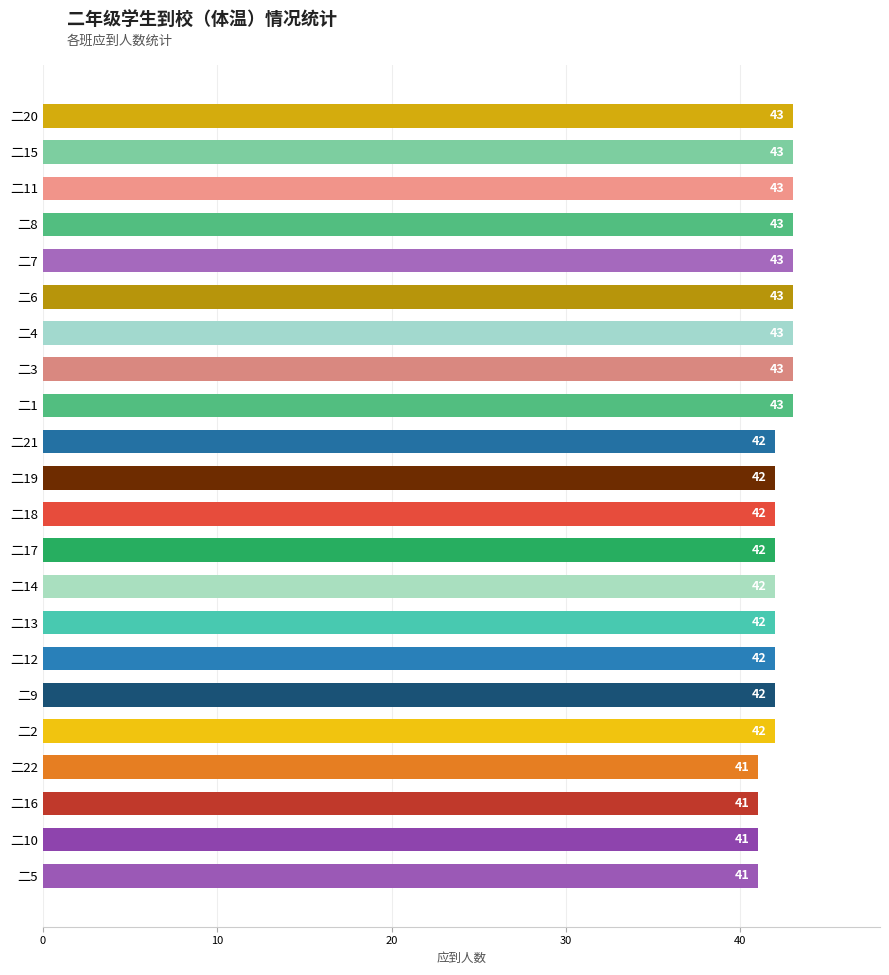

Reading bottom to top, list all the values displayed in this chart.

二5=41	二10=41	二16=41	二22=41	二2=42	二9=42	二12=42	二13=42	二14=42	二17=42	二18=42	二19=42	二21=42	二1=43	二3=43	二4=43	二6=43	二7=43	二8=43	二11=43	二15=43	二20=43